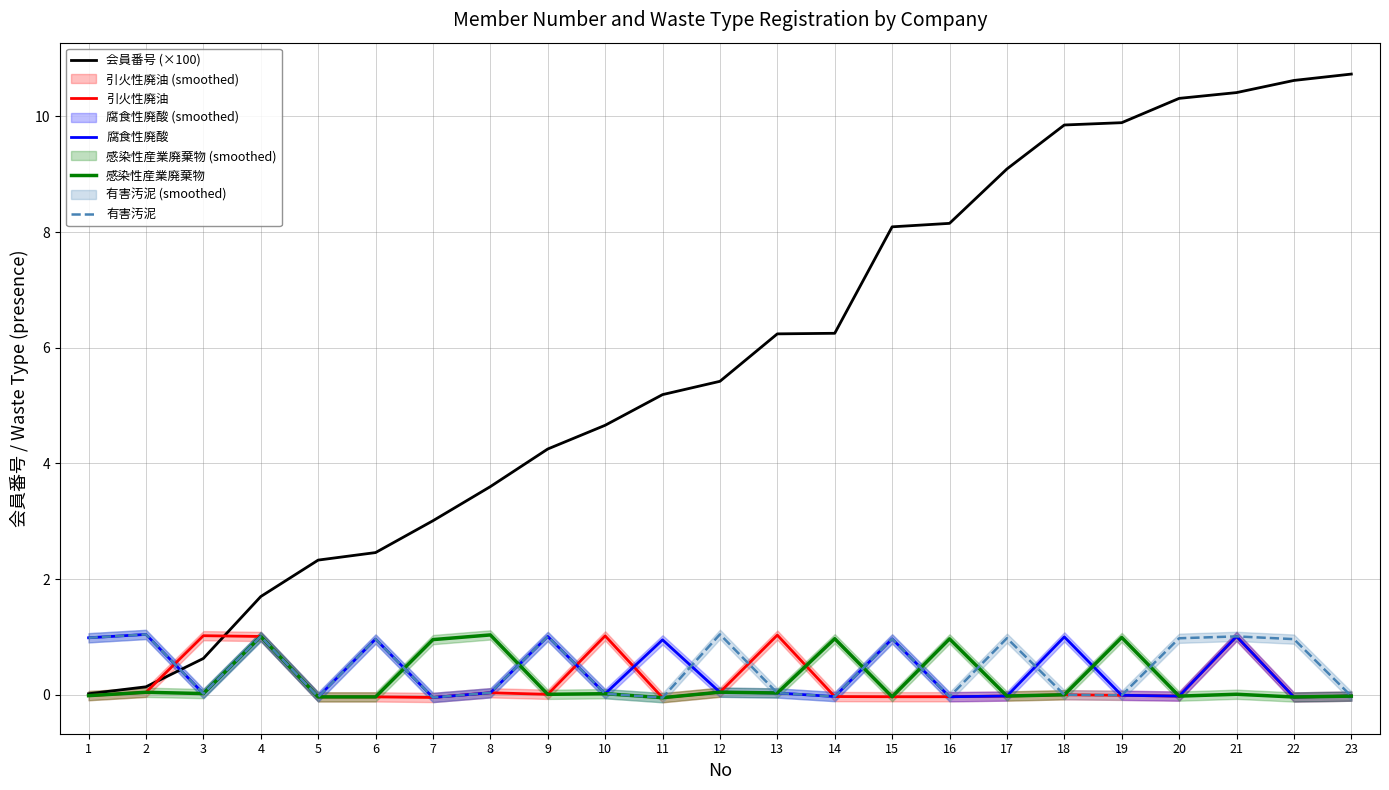

How many distinct data groups are displayed?

5